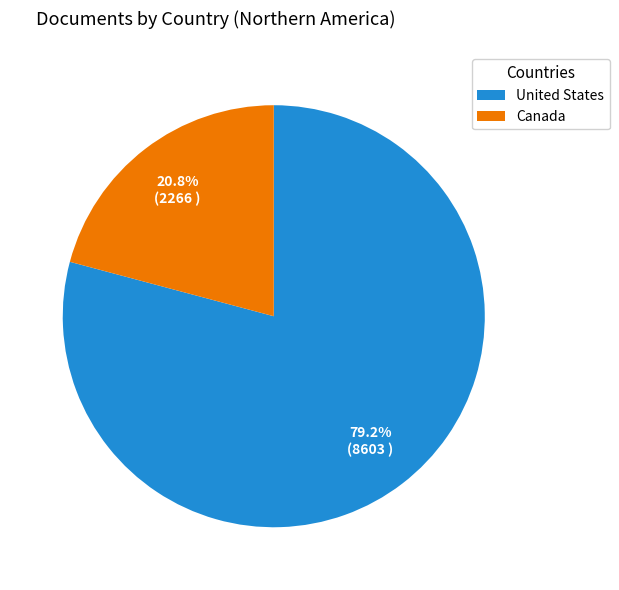

Does any single category account for the majority?

Yes